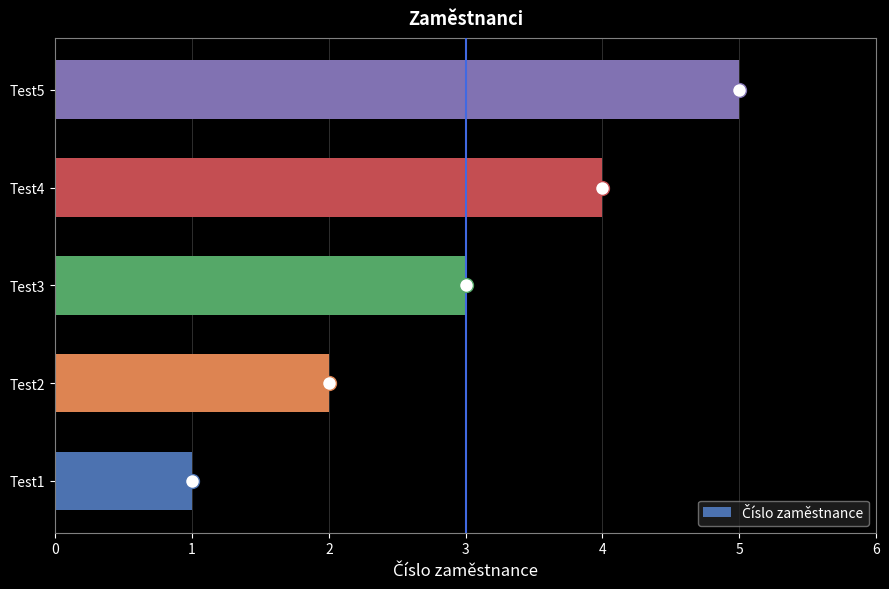

What is the smallest value displayed?

1